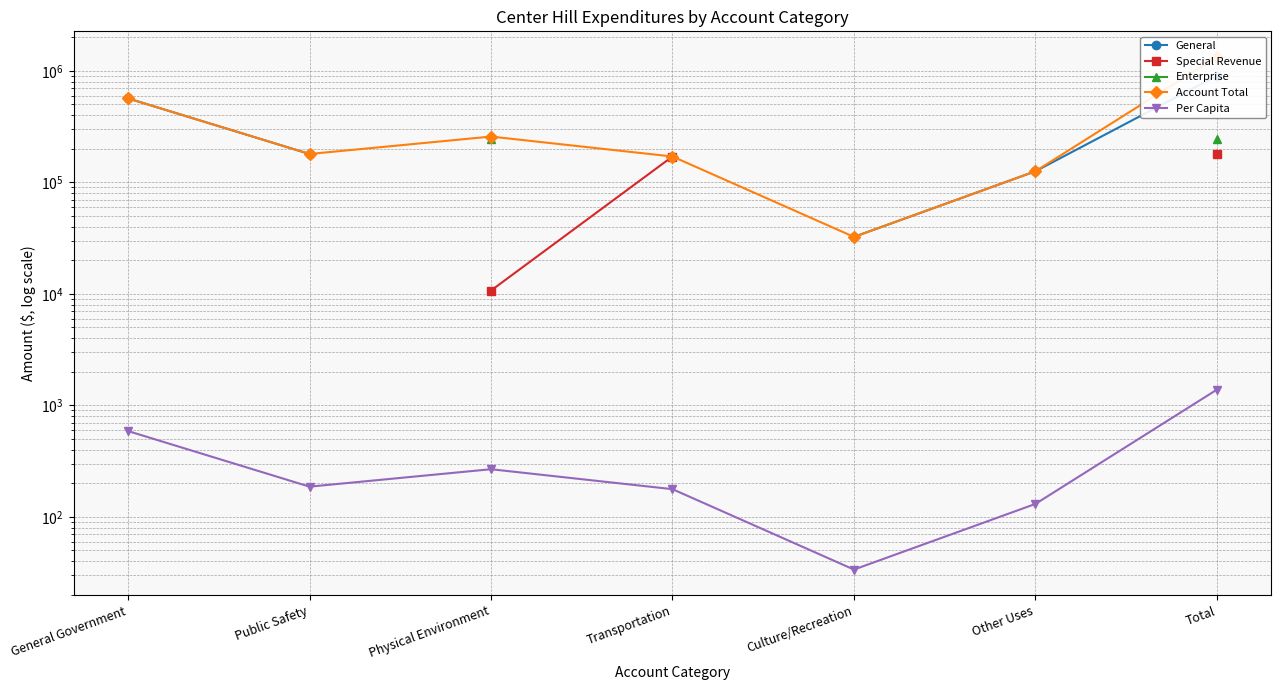

What is the label of the 5th point from the left?

Culture/Recreation